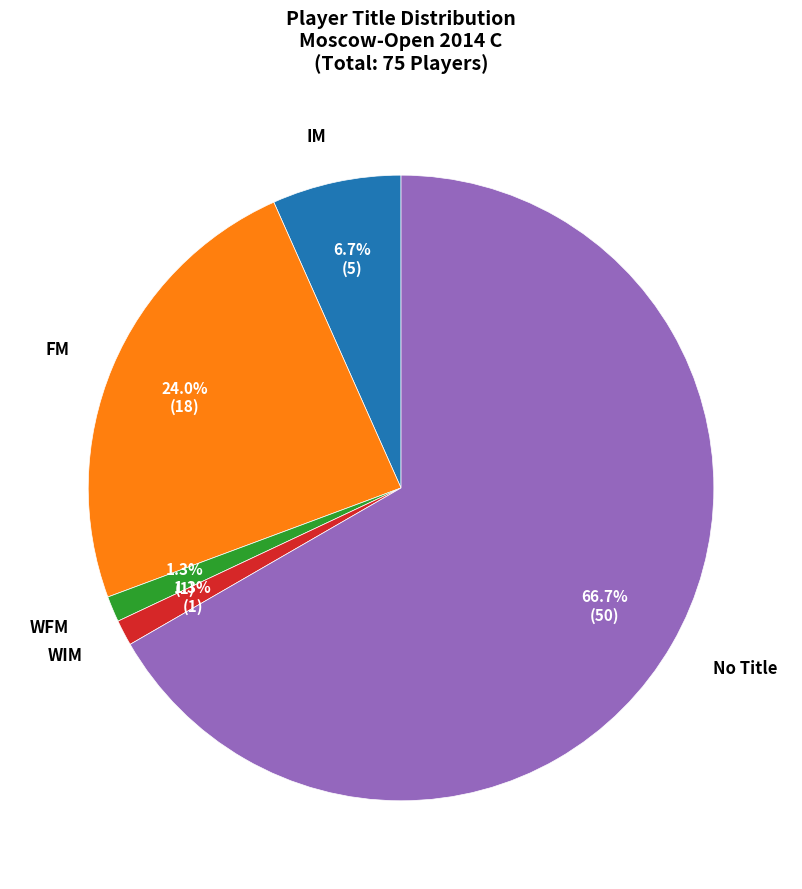

Does any single category account for the majority?

Yes